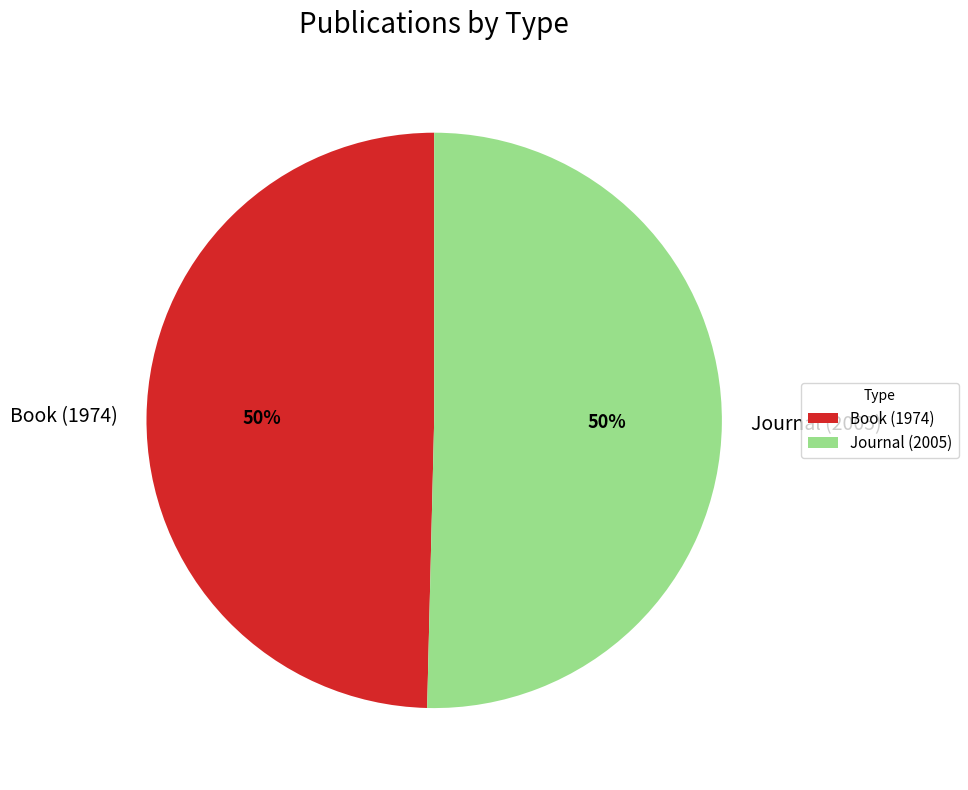

To the nearest percent, what is the average slice percentage?

50%